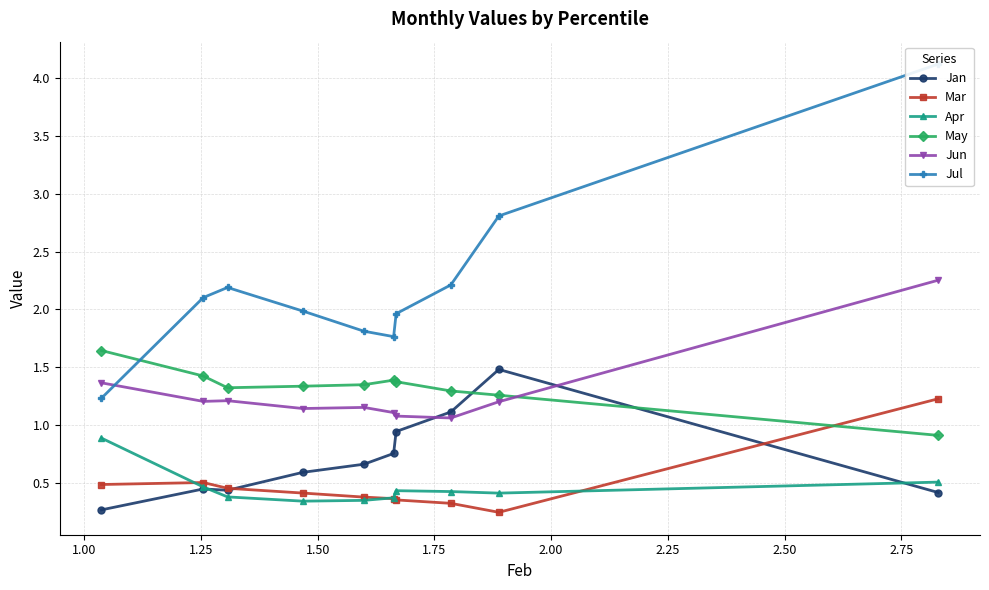

What is the highest value of the Jan series?

1.5